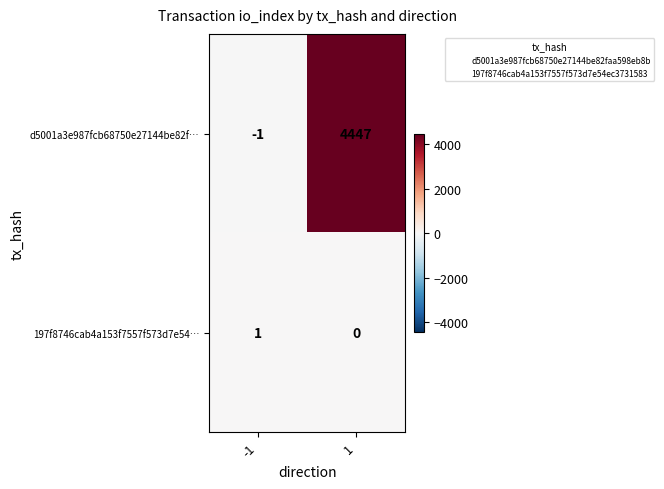

Which series has the widest spread of values?

d5001a3e987fcb68750e27144be82f…